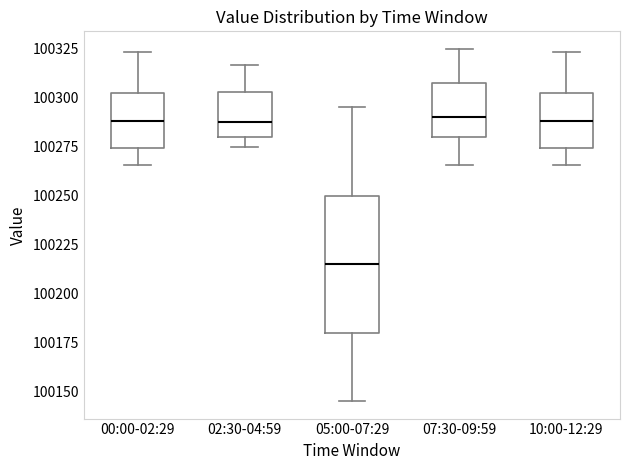

Reading left to right, transcribe this box plot: for each box, give where its median line is, the range the box spans, and where its two whiskers end, as read against the y-axis. The values are not printed on the chart, so give them approximately, as read against the axis.

00:00-02:29: median 100290, box 100275 to 100305, whiskers 100265 to 100325
02:30-04:59: median 100290, box 100280 to 100305, whiskers 100275 to 100315
05:00-07:29: median 100215, box 100180 to 100250, whiskers 100145 to 100295
07:30-09:59: median 100290, box 100280 to 100310, whiskers 100265 to 100325
10:00-12:29: median 100290, box 100275 to 100305, whiskers 100265 to 100325